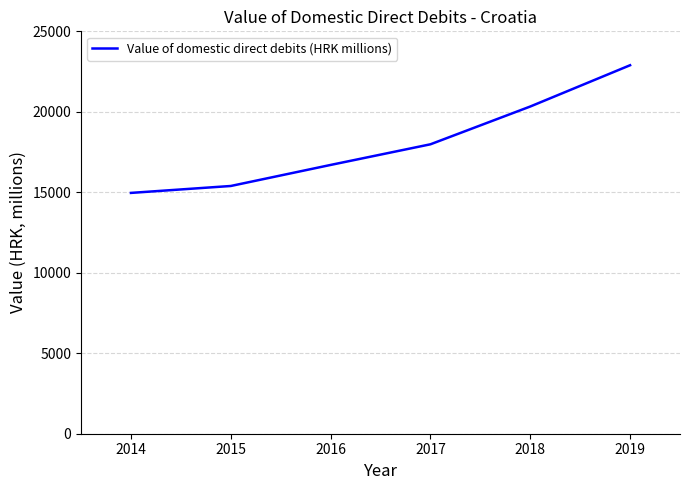

How many lines are shown in the chart?

1